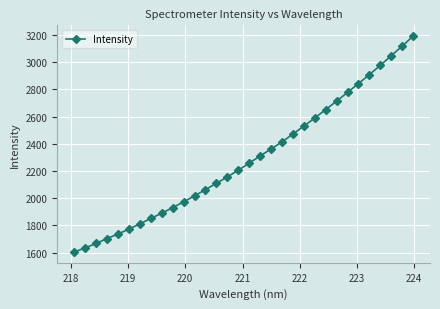

What is the sum of all values?

73285.3